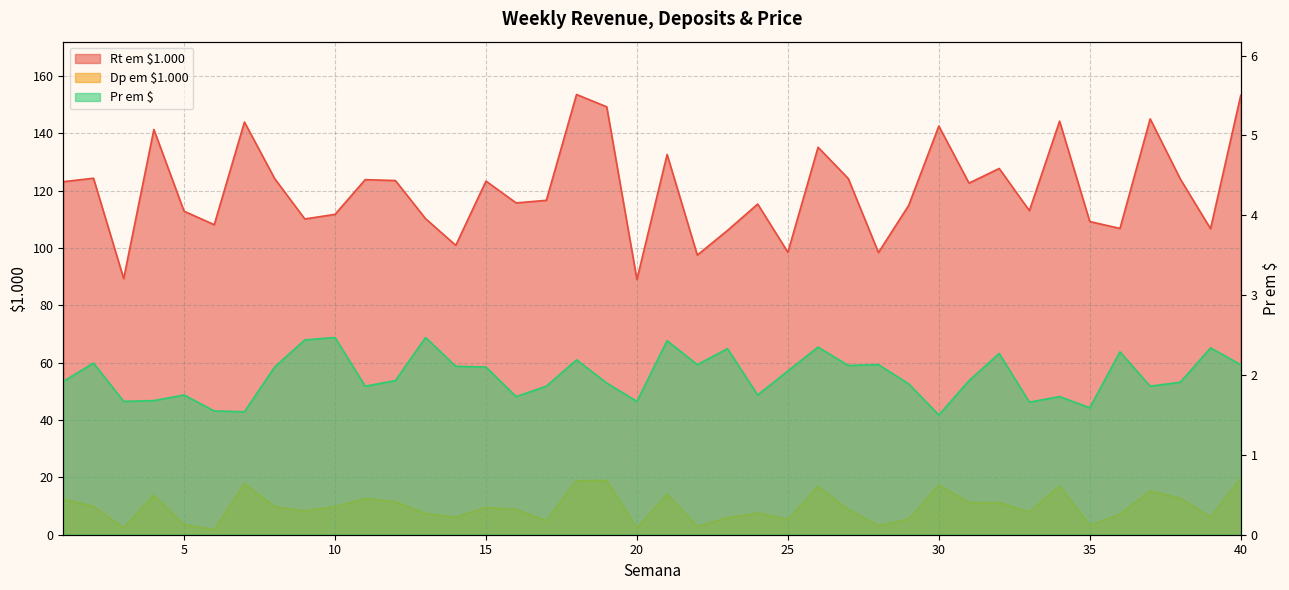

Does the chart display data point markers on the line(s)?

No